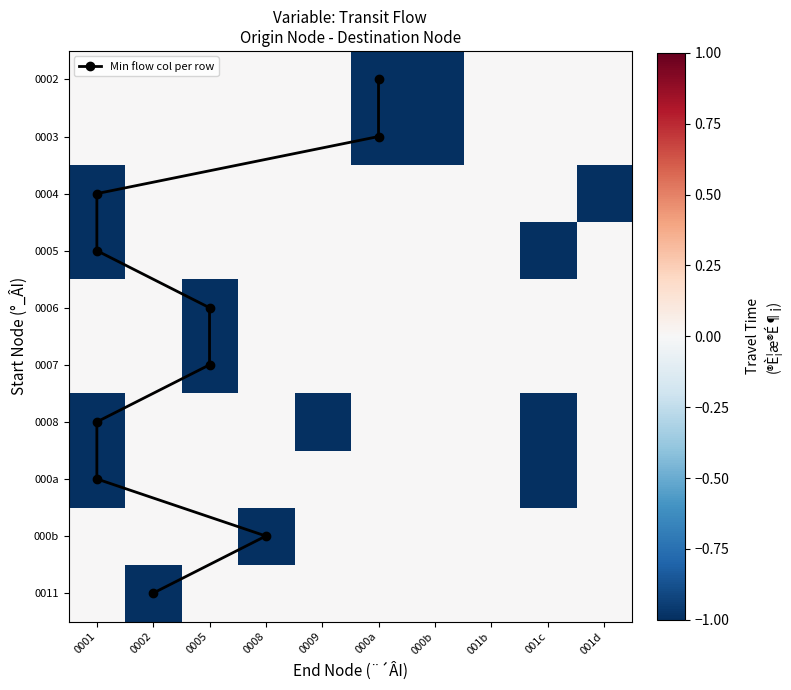

True or false: 0008 has a value of 0 at 0008.

True